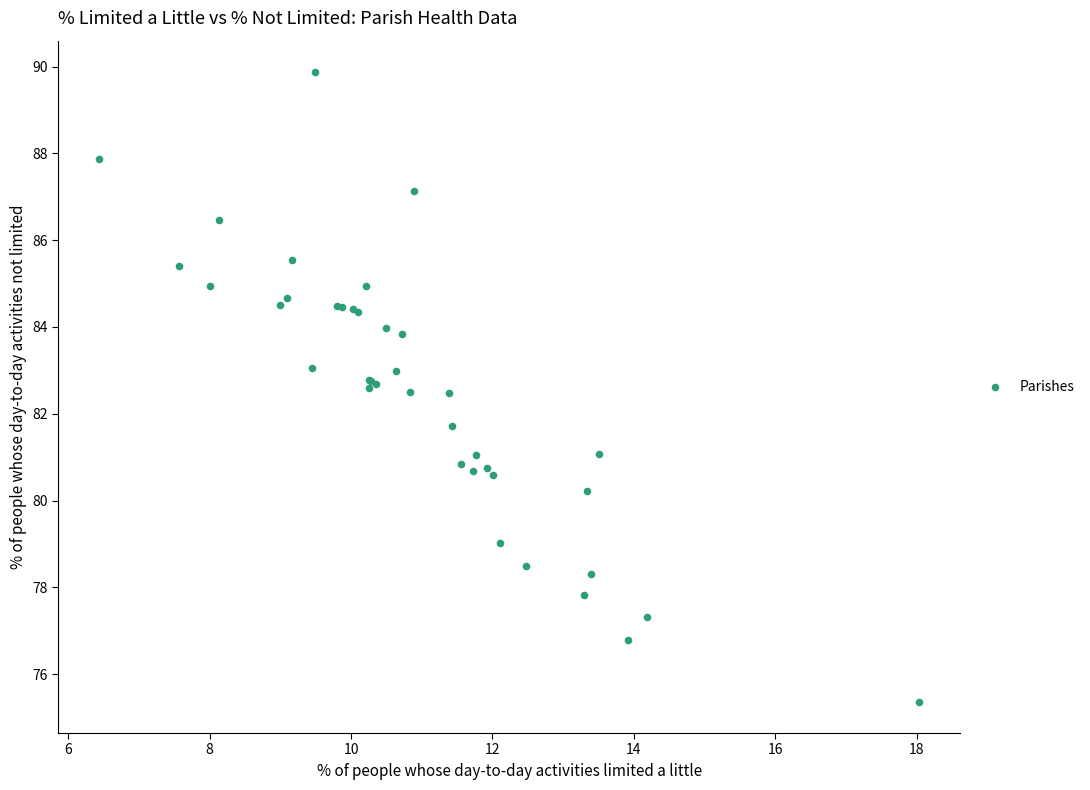

What Y value in the scatter plot is closest to 82?

81.7